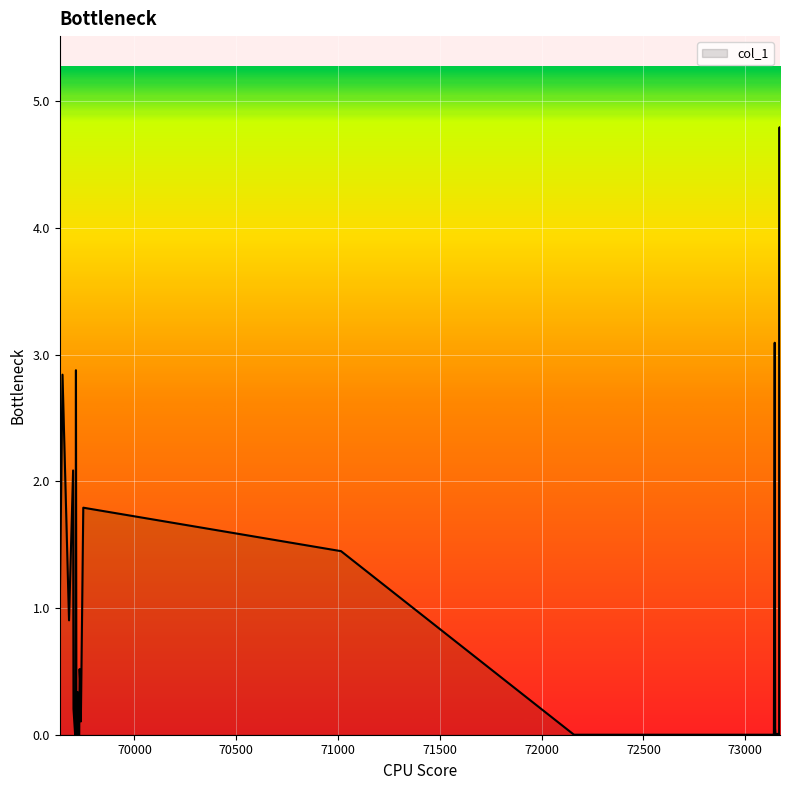

What is the greatest value displayed?

4.8